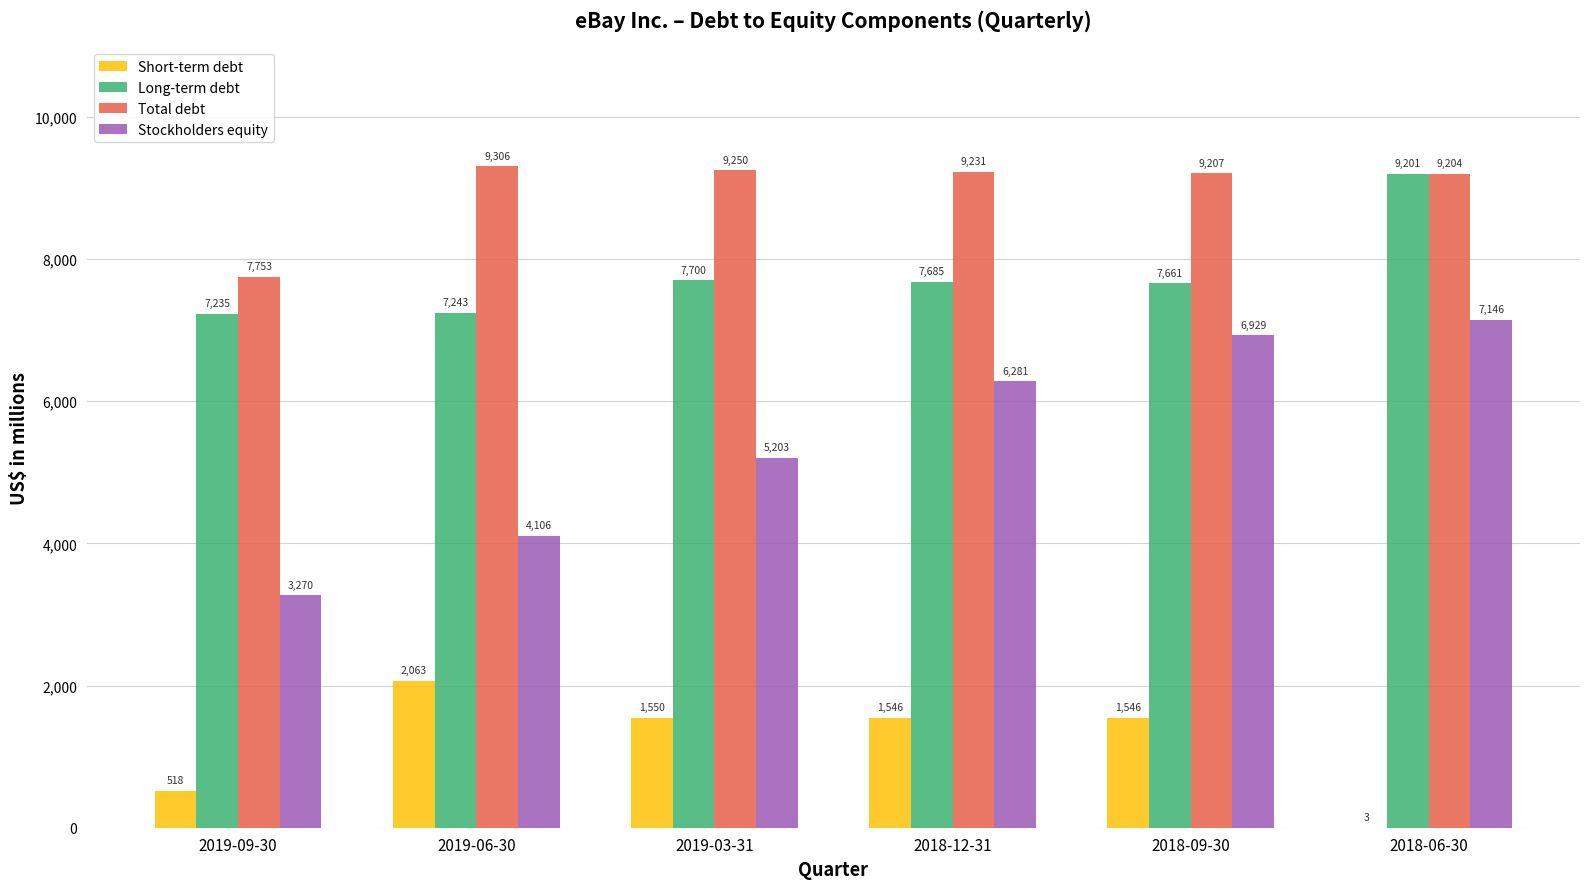

Which label corresponds to the largest value in the chart?

2019-06-30